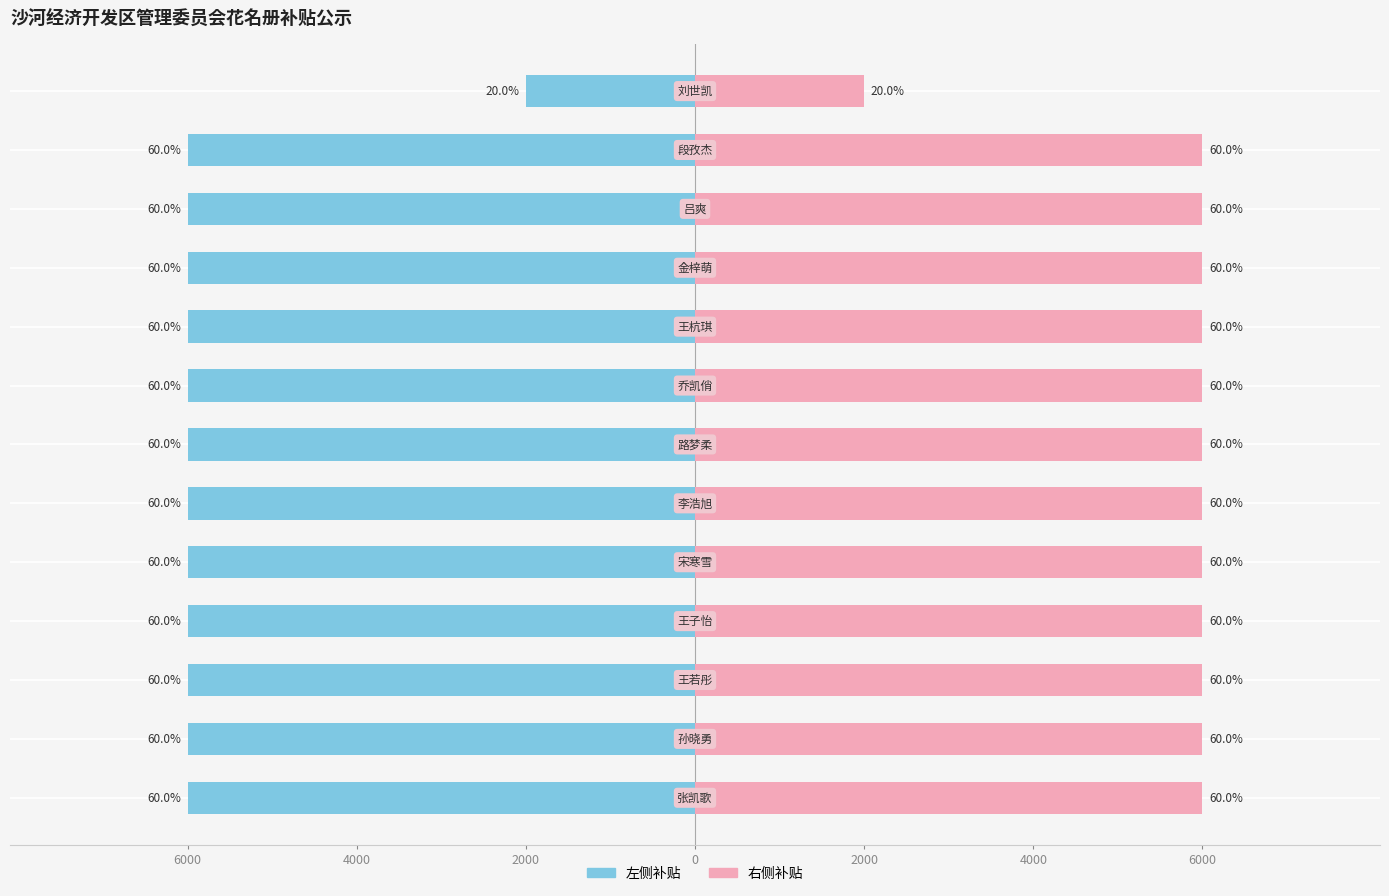

Reading left to right, extract all data points from this chart.

就业见习补贴(左): -6000	-6000	-6000	-6000	-6000	-6000	-6000	-6000	-6000	-6000	-6000	-6000	-2000
就业见习补贴(右): 6000	6000	6000	6000	6000	6000	6000	6000	6000	6000	6000	6000	2000